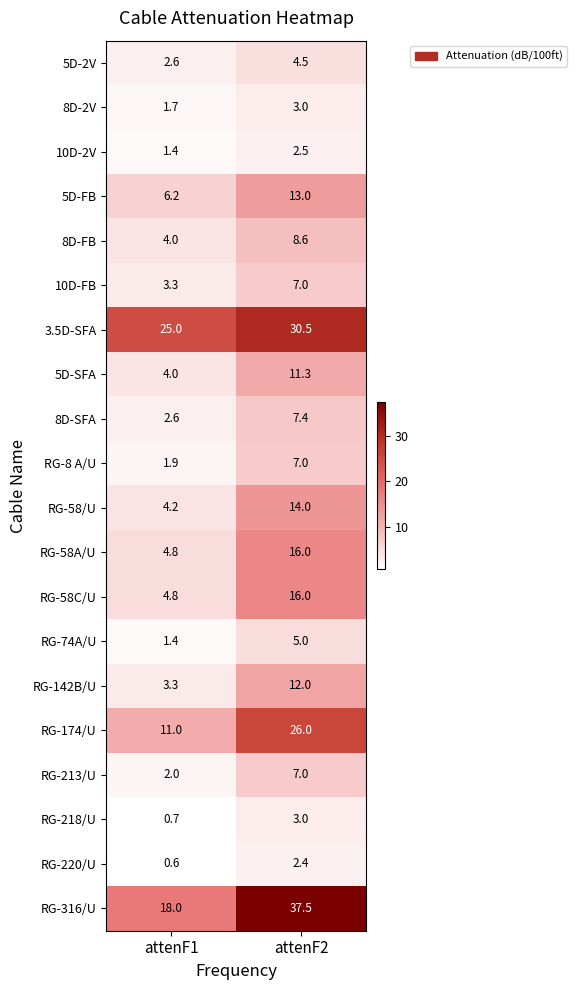

What is the greatest value displayed?

37.5